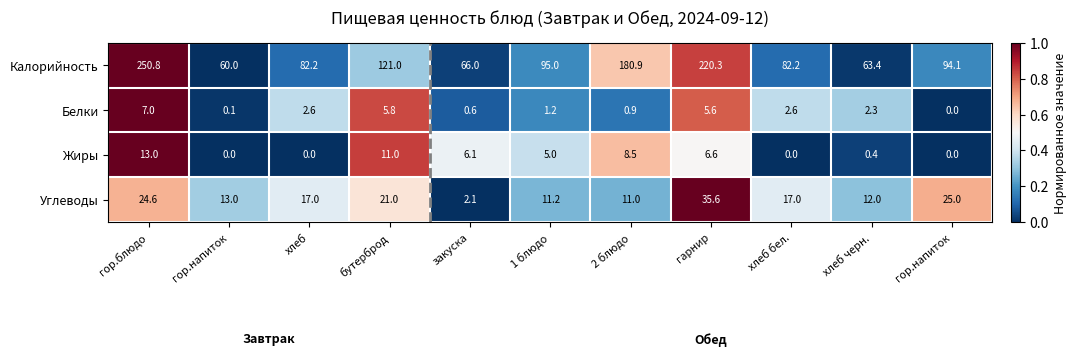

Reading left to right, what are all the values shown in this chart?

Калорийность: гор.блюдо=250.8	гор.напиток=60.0	хлеб=82.2	бутерброд=121.0	закуска=66.0	1 блюдо=95.0	2 блюдо=180.9	гарнир=220.3	хлеб бел.=82.2	хлеб черн.=63.4	гор.напиток=94.1
Белки: гор.блюдо=7.0	гор.напиток=0.1	хлеб=2.6	бутерброд=5.8	закуска=0.6	1 блюдо=1.2	2 блюдо=0.9	гарнир=5.6	хлеб бел.=2.6	хлеб черн.=2.3	гор.напиток=0.0
Жиры: гор.блюдо=13.0	гор.напиток=0.0	хлеб=0.0	бутерброд=11.0	закуска=6.1	1 блюдо=5.0	2 блюдо=8.5	гарнир=6.6	хлеб бел.=0.0	хлеб черн.=0.4	гор.напиток=0.0
Углеводы: гор.блюдо=24.6	гор.напиток=13.0	хлеб=17.0	бутерброд=21.0	закуска=2.1	1 блюдо=11.2	2 блюдо=11.0	гарнир=35.6	хлеб бел.=17.0	хлеб черн.=12.0	гор.напиток=25.0